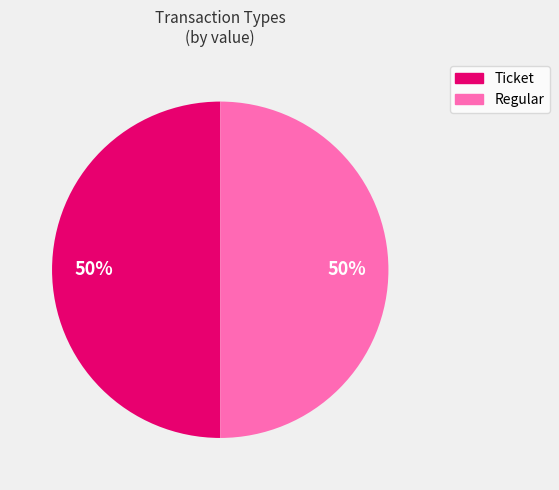

True or false: Regular accounts for 50% of the total.

True